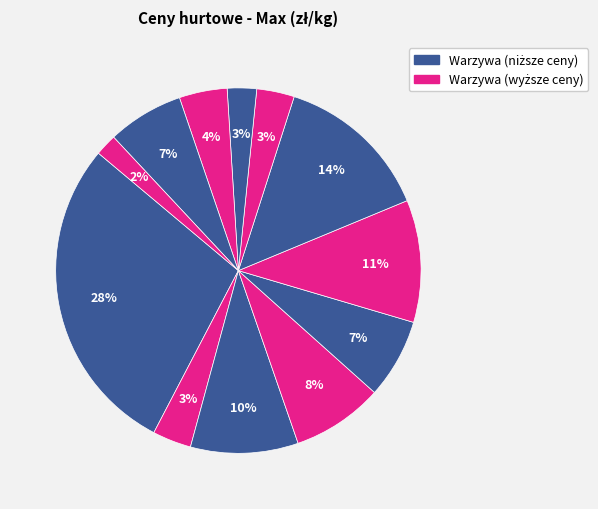

Count the number of slices in the pie.

12